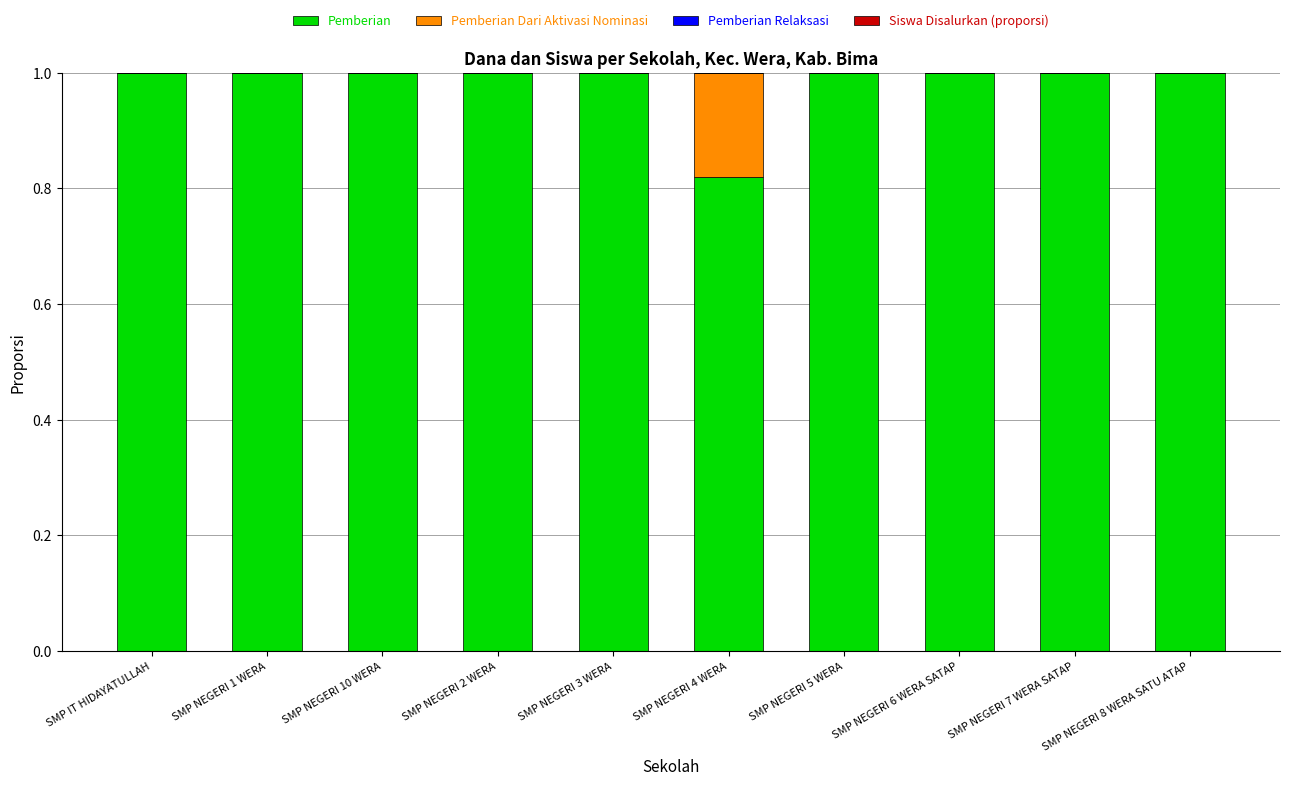

How many series are shown in this chart?

2